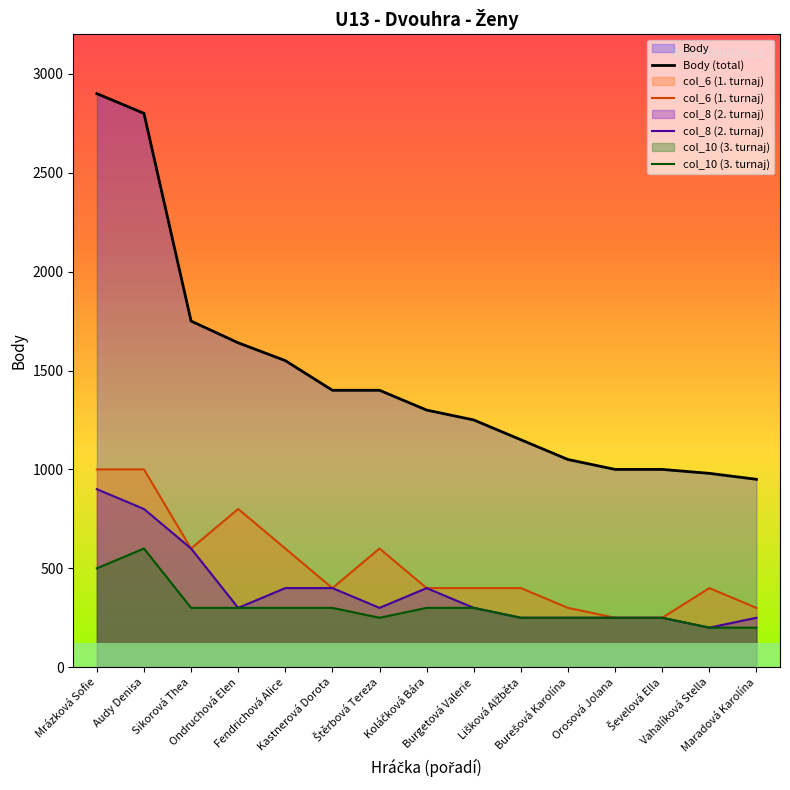

How many data points does each series have?

15